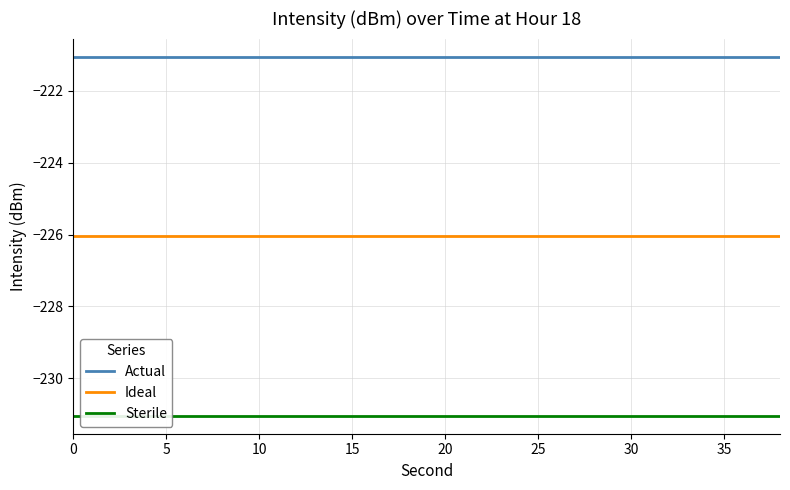

What is the highest value of the Ideal series?

-226.0